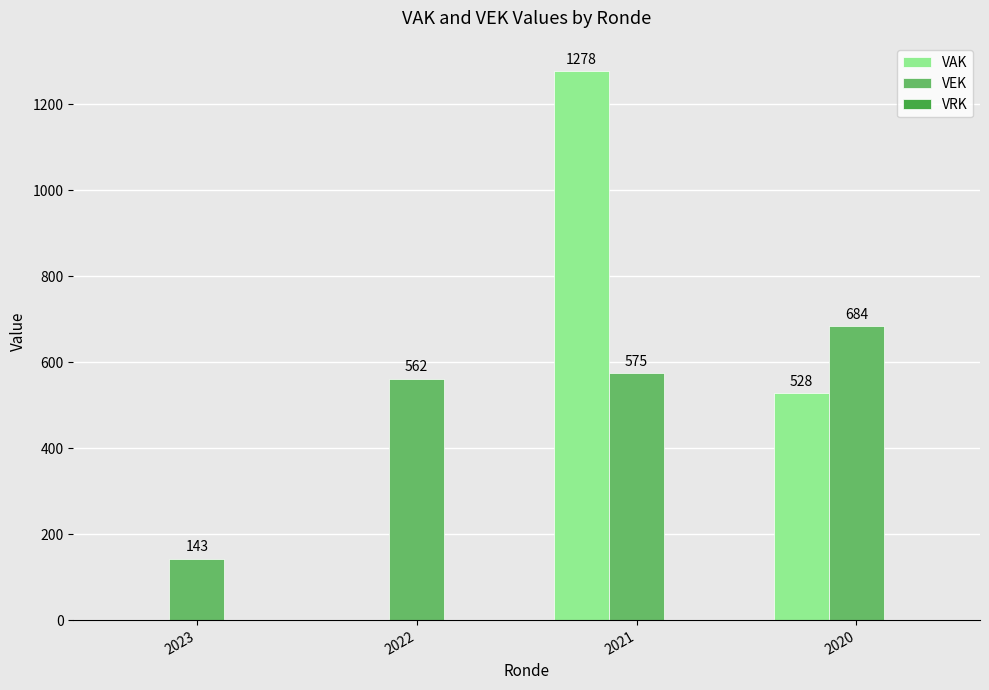

How many groups of bars are there?

4